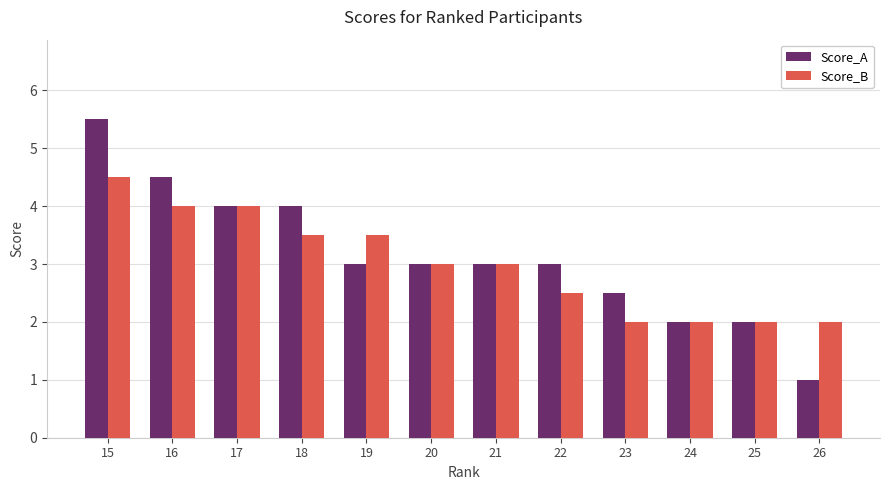

True or false: Score_A has a value of 3.0 at 19.

True